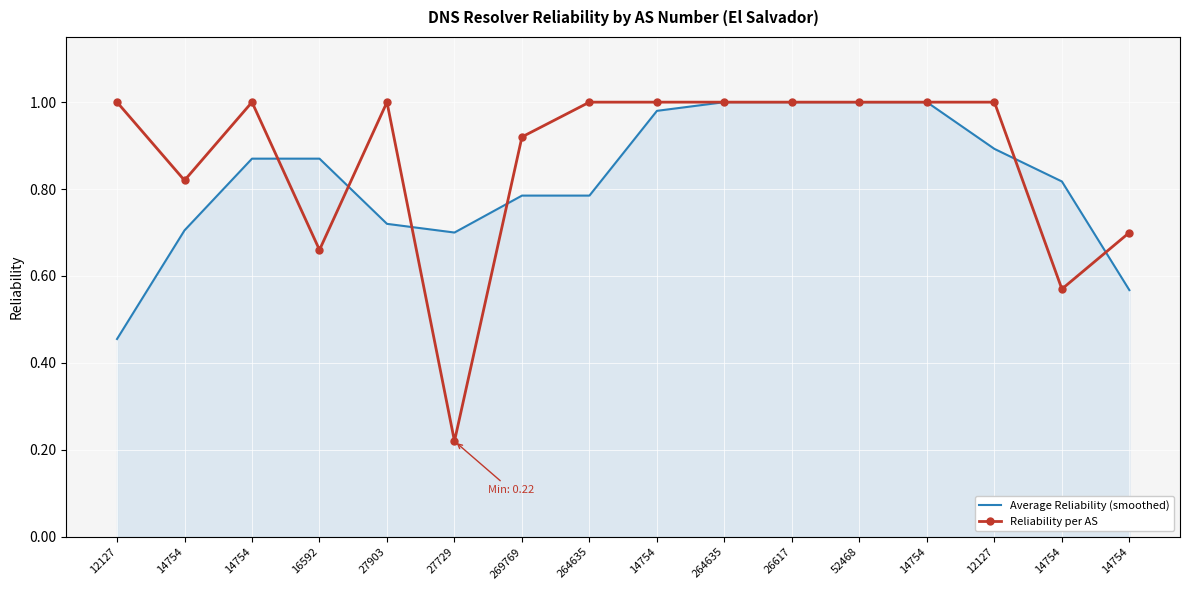

What is the highest value of the Average Reliability (smoothed) series?

1.0